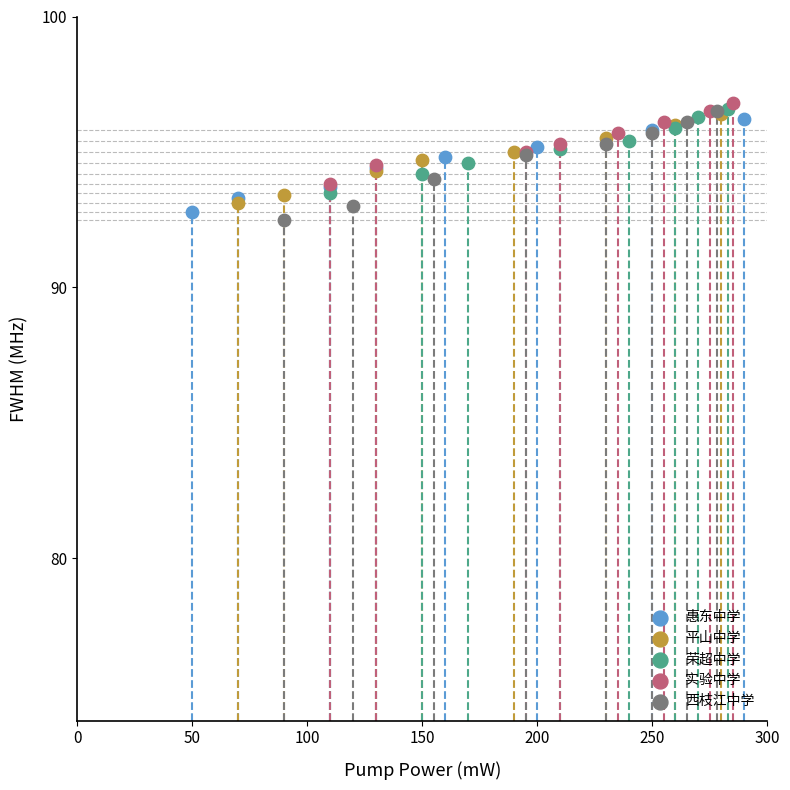

Which series contains the lowest Y value?

西枝江中学